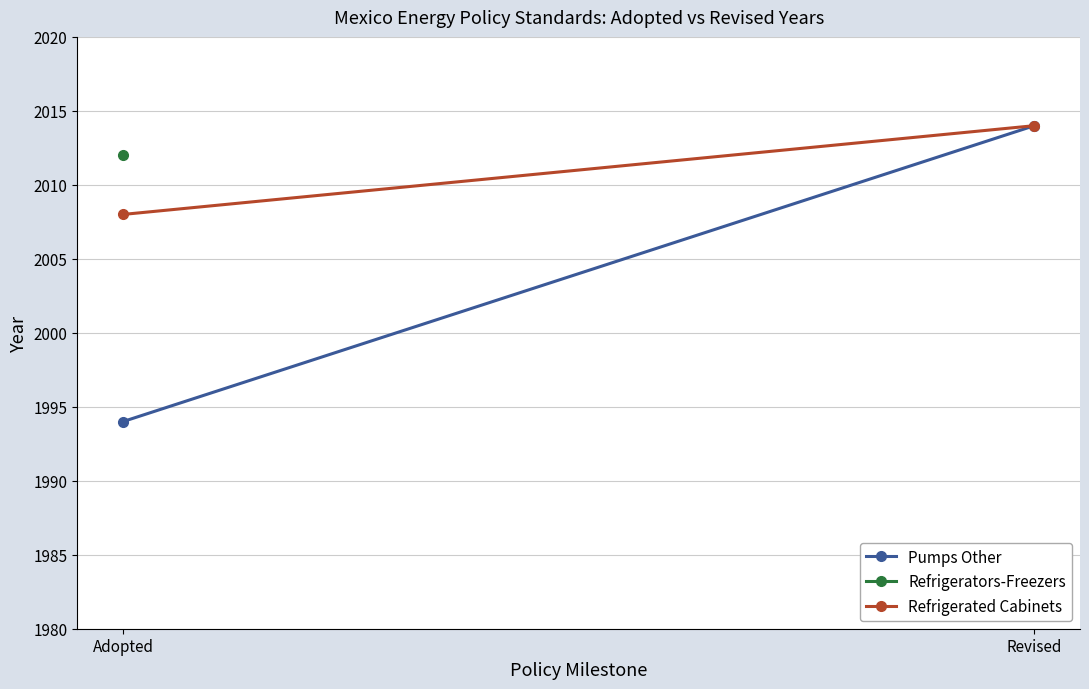

Is the value of Pumps Other at Adopted greater than the value of Refrigerated Cabinets at Revised?

No